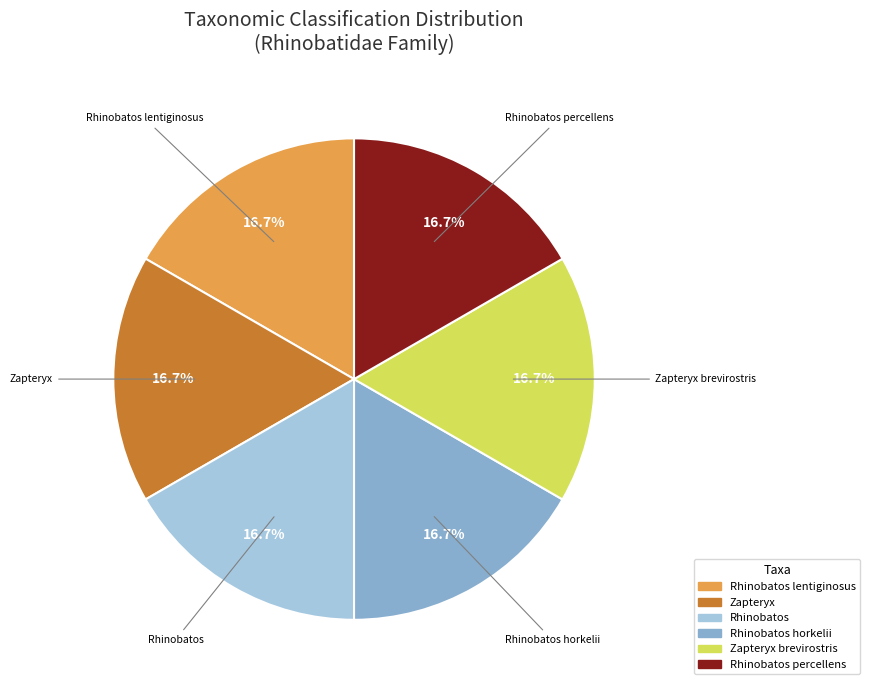

Is there any slice that represents more than half of the pie?

No